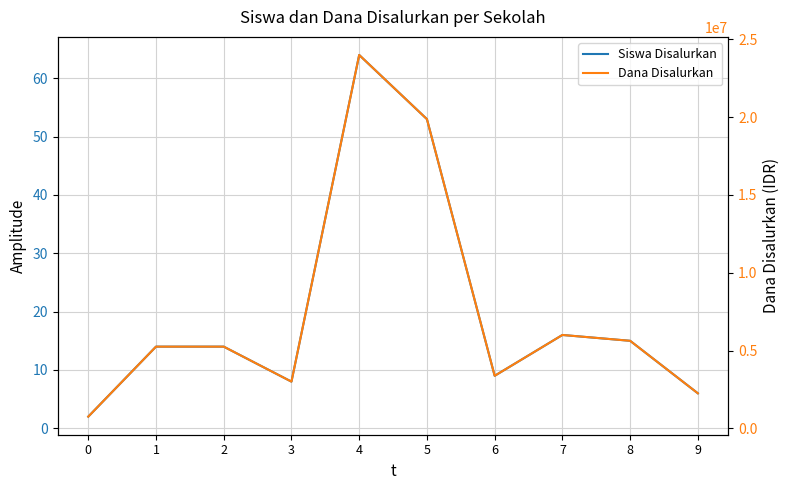

Which category has the highest value in the Siswa Disalurkan series?

4